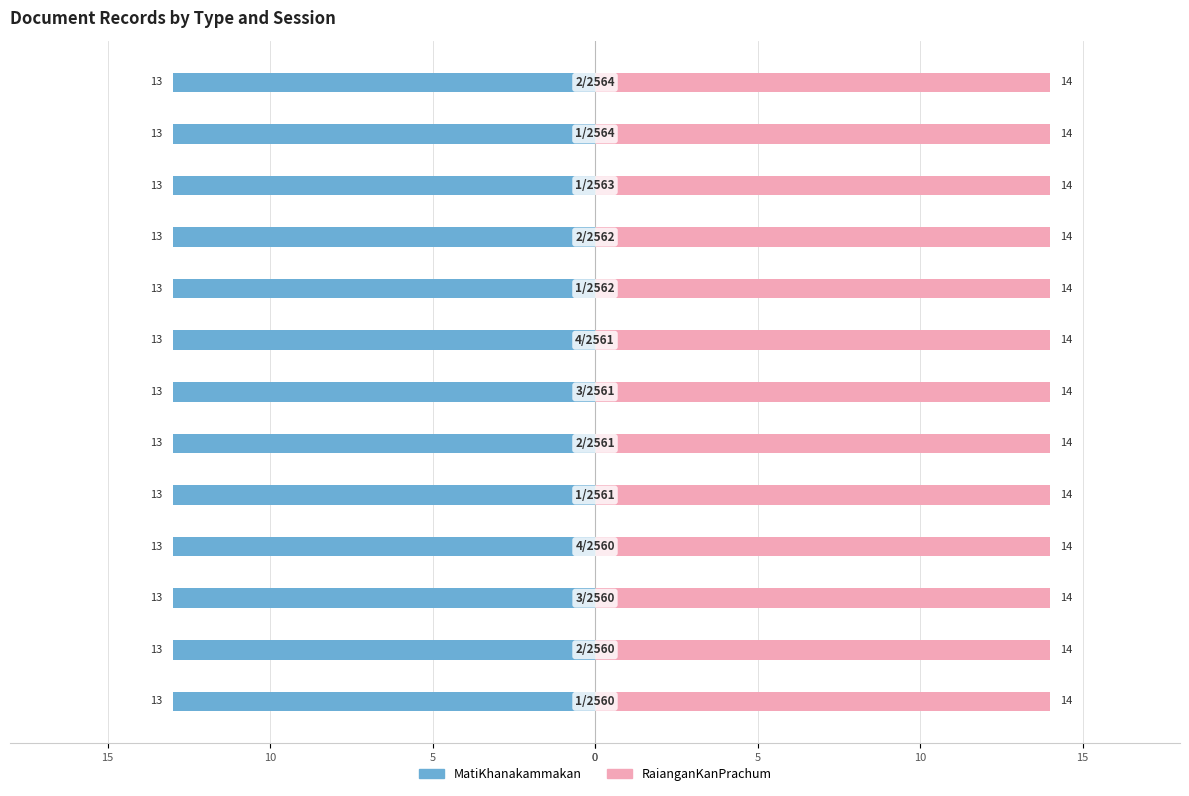

At which category does the chart reach its peak across all series?

1/2560